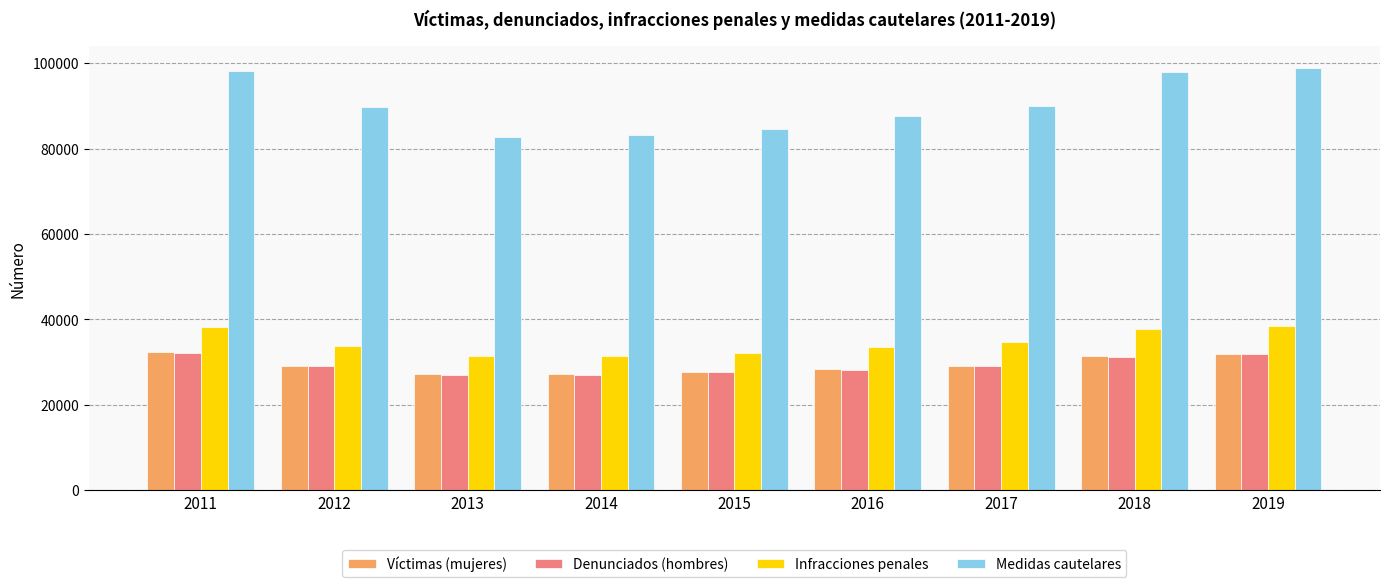

Which series has the widest spread of values?

Medidas cautelares